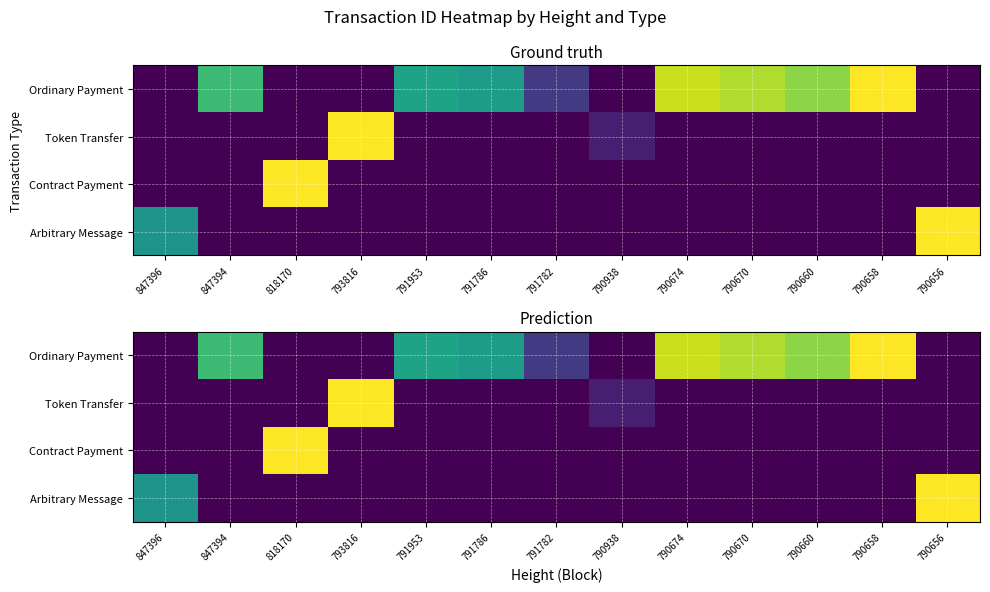

The Arbitrary Message series shows 0.4 at 790674. True or false?

False